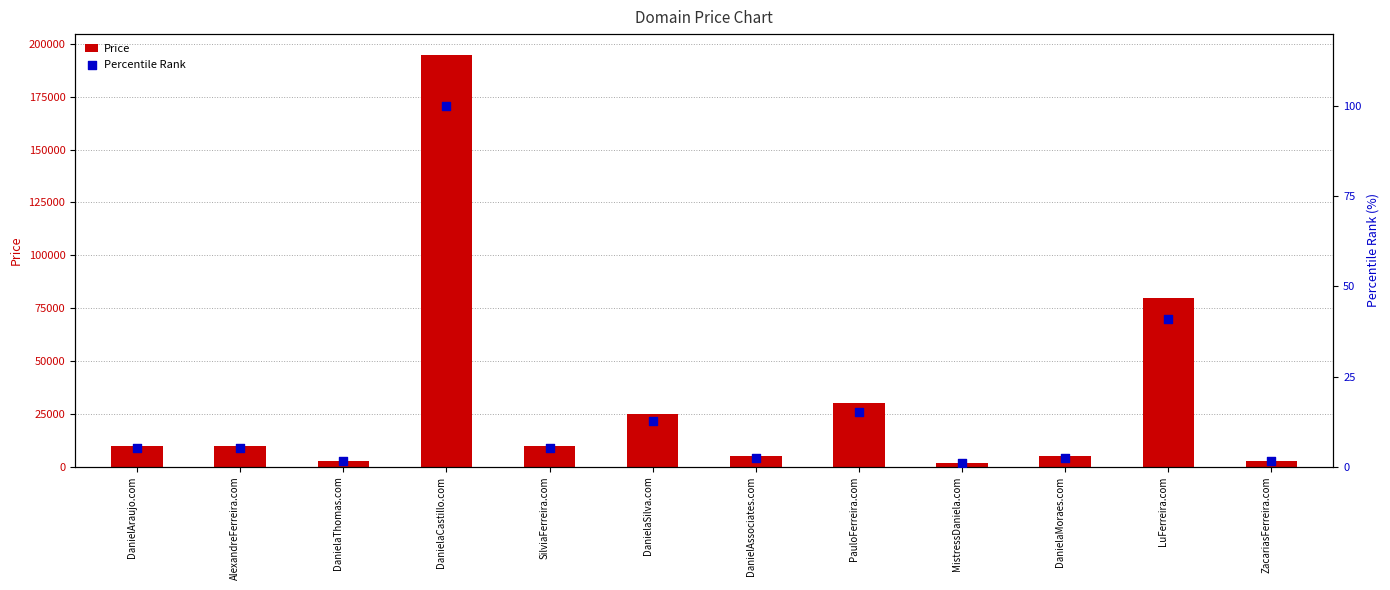

Which series reaches the minimum Y coordinate?

Percentile Rank